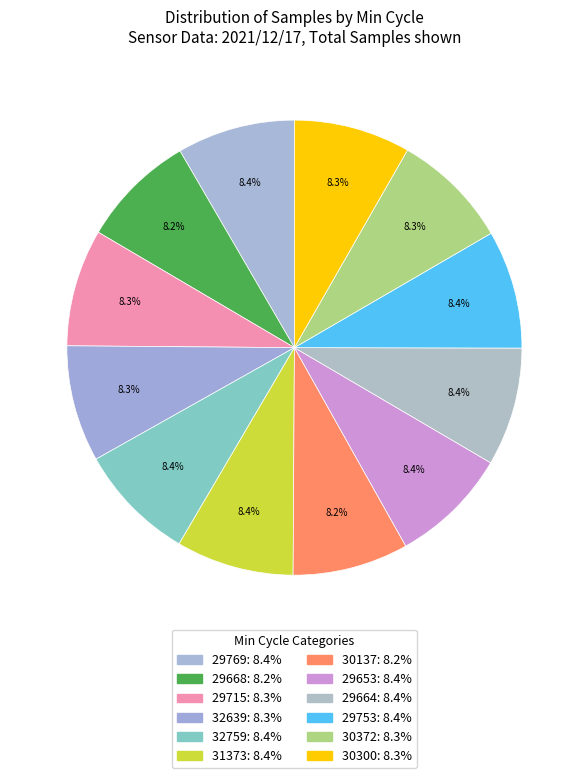

To the nearest percent, what is the average slice percentage?

8%